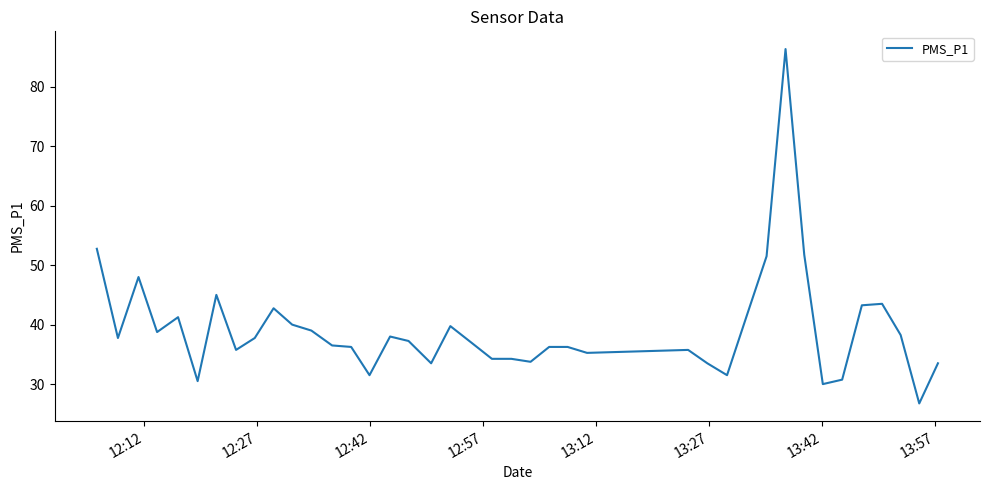

What is the sum of all values?

1566.8